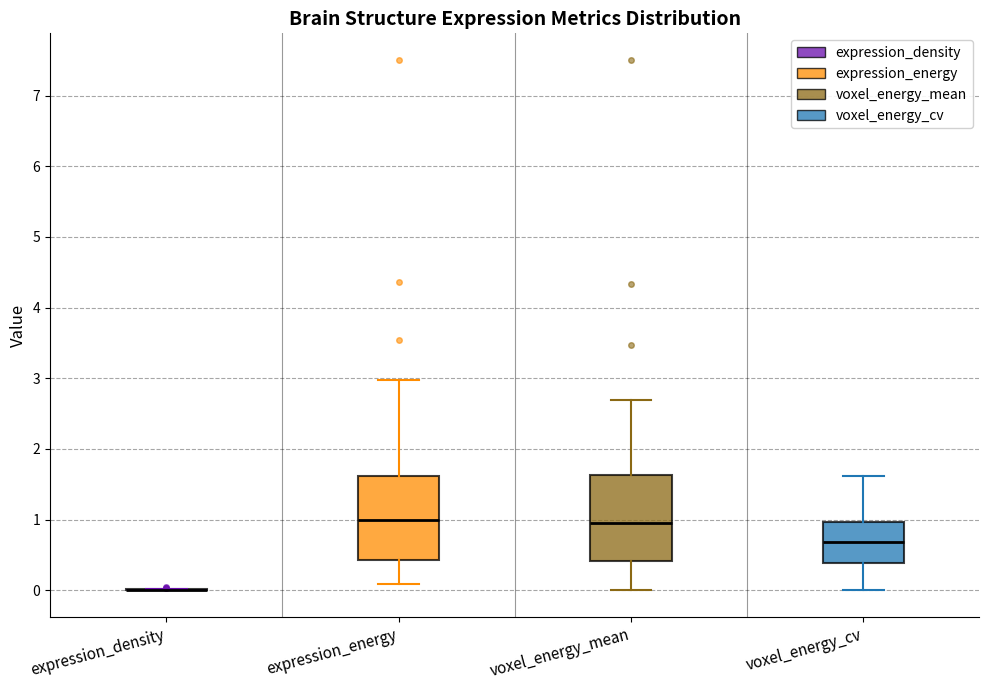

Where is the upper edge of the box for voxel_energy_cv on the y-axis? The values are not printed on the chart, so give them approximately, as read against the axis.

1.0